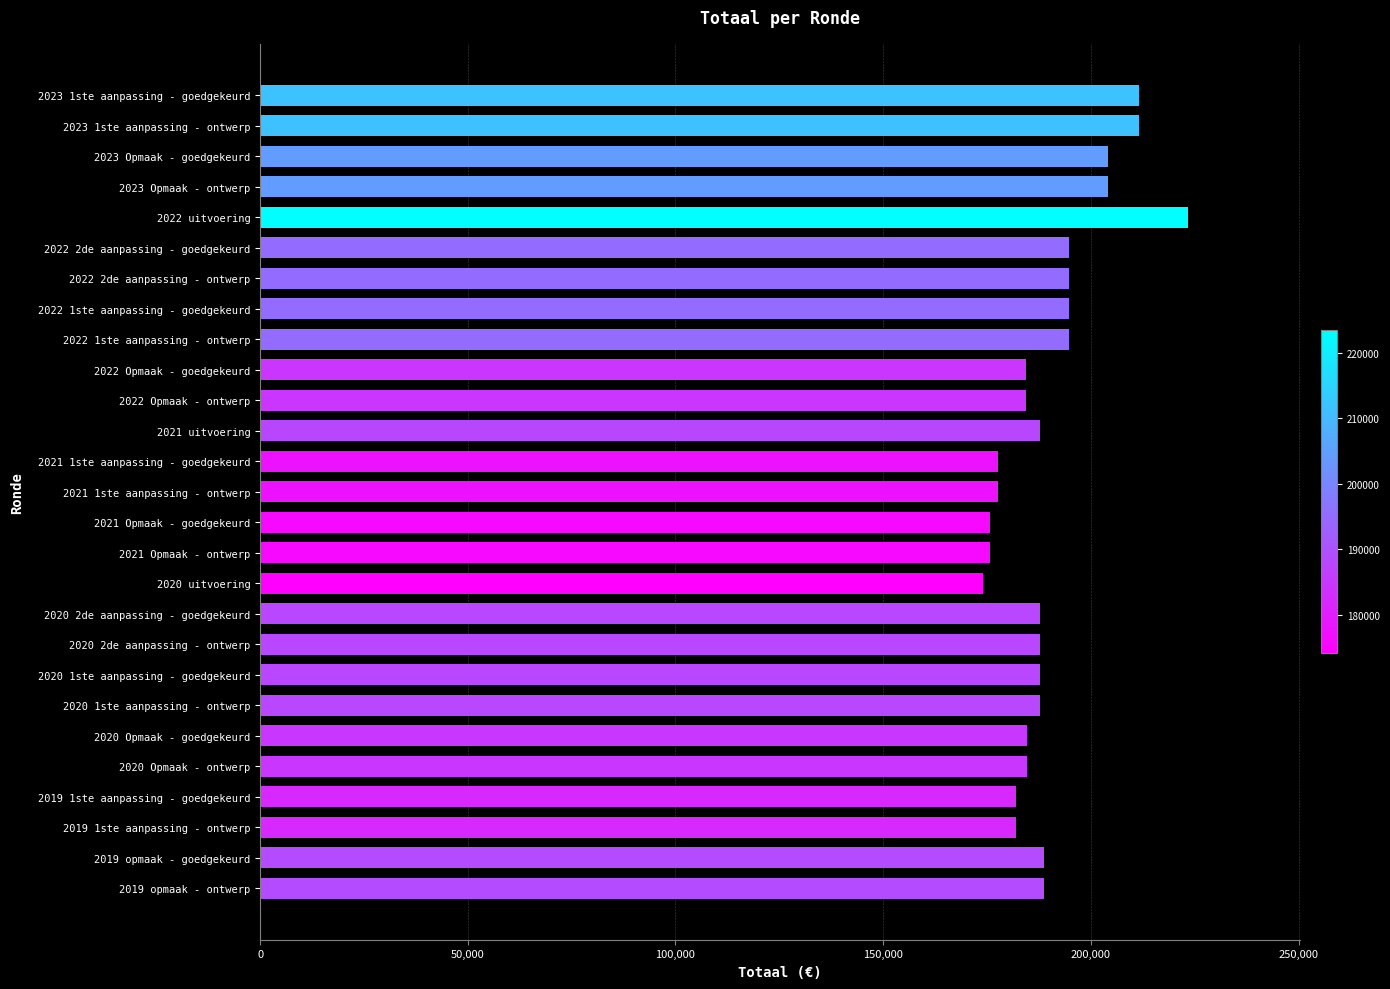

What is the greatest value displayed?

223444